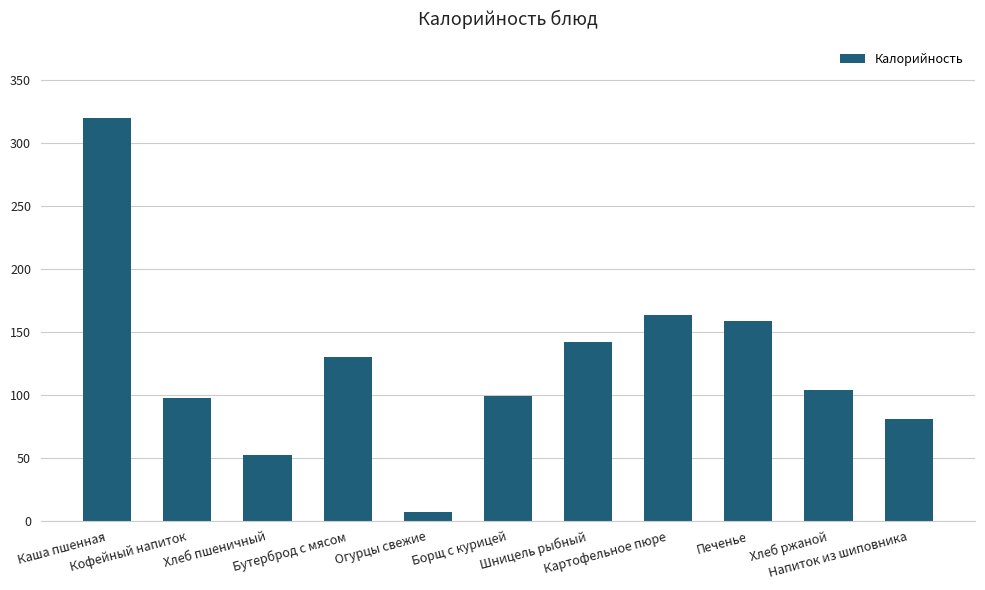

At which label does the data first exceed 104?

Каша пшенная